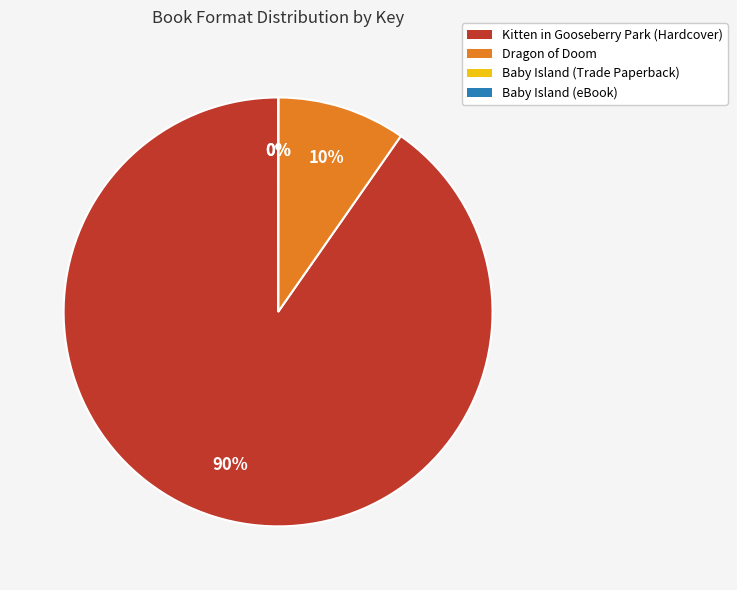

Which has a higher value, Kitten in Gooseberry Park (Hardcover) or Dragon of Doom?

Kitten in Gooseberry Park (Hardcover)